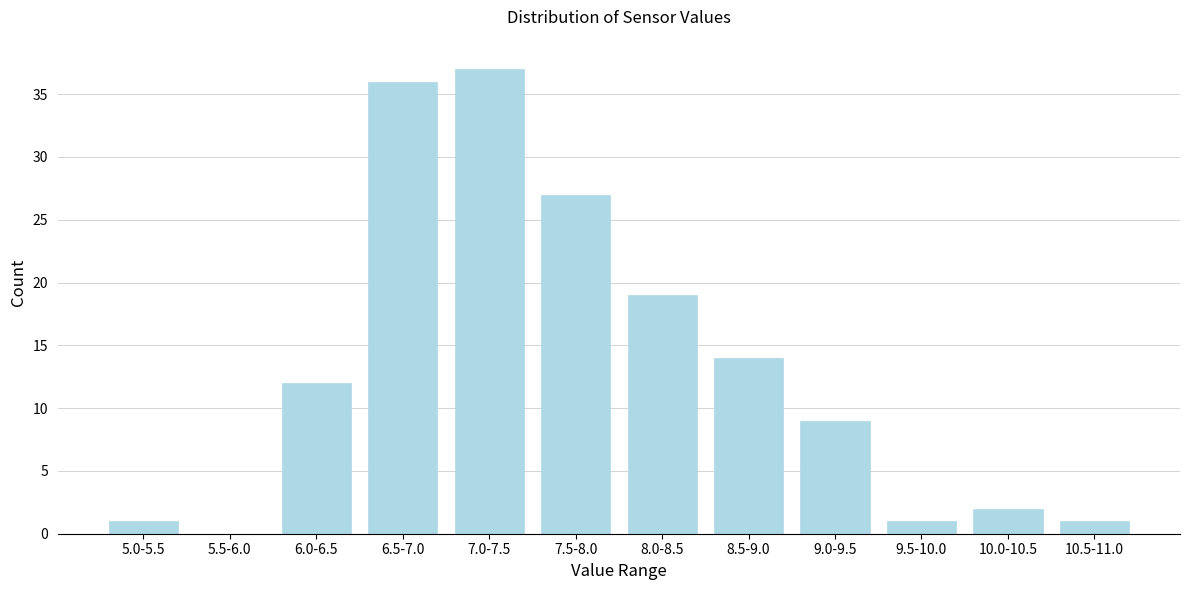

Reading right to left, what are all the values shown in this chart?

10.5-11.0=1	10.0-10.5=2	9.5-10.0=1	9.0-9.5=9	8.5-9.0=14	8.0-8.5=19	7.5-8.0=27	7.0-7.5=37	6.5-7.0=36	6.0-6.5=12	5.5-6.0=0	5.0-5.5=1